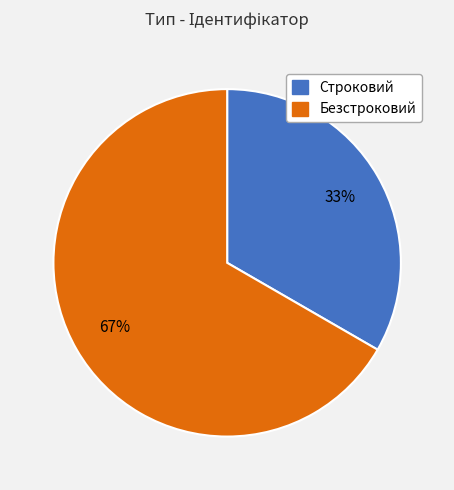

Which category has the biggest portion of the pie?

Безстроковий